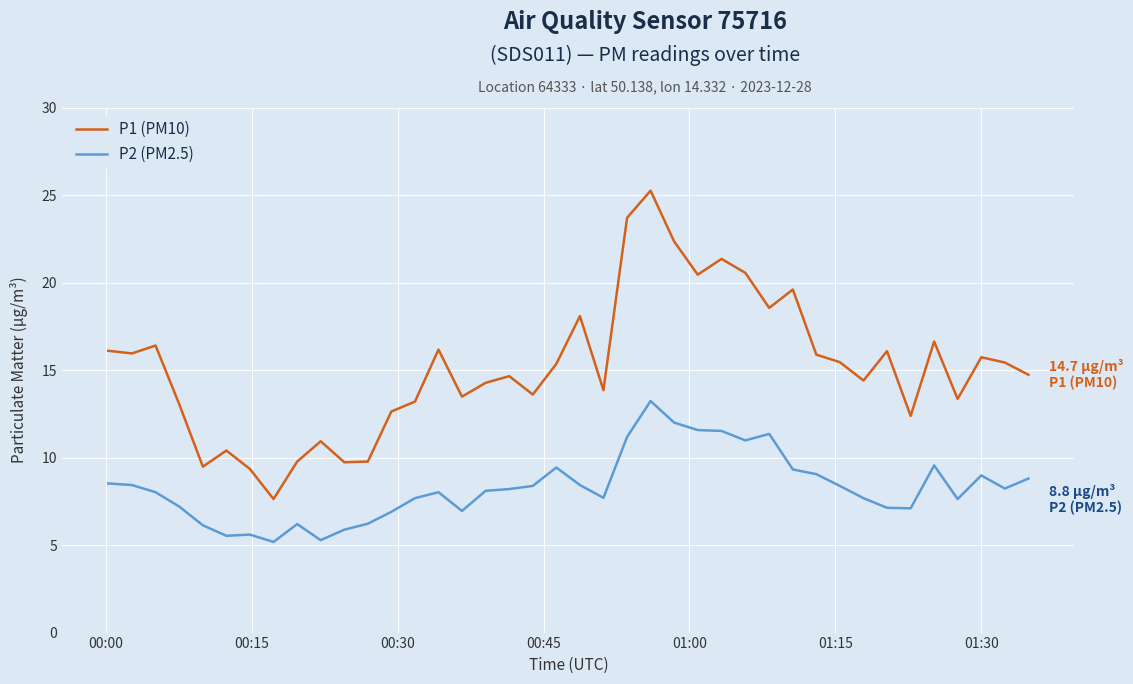

What is the smallest value displayed?

5.2